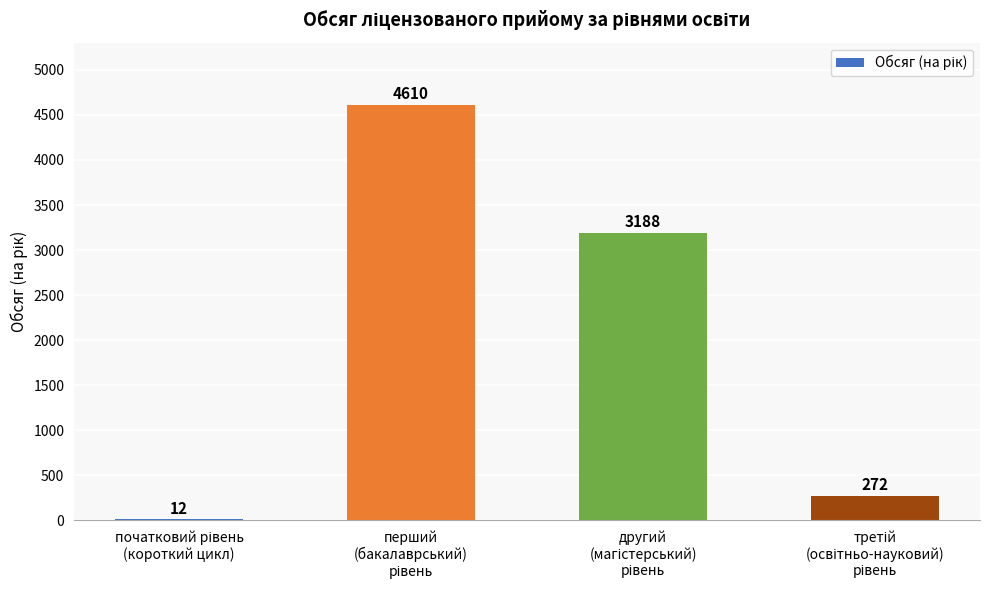

What is the sum of all values?

8082